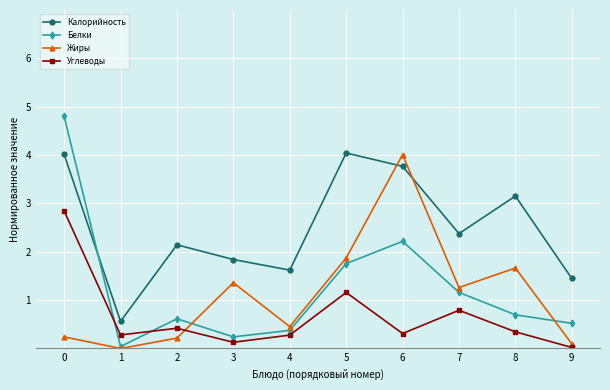

Which series has the largest range (max minus min)?

Белки